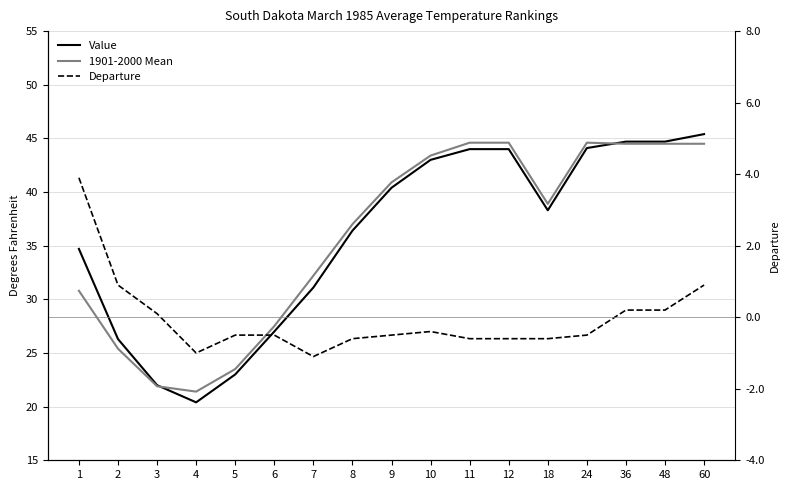

What is the difference between the maximum and minimum values in the Value series?

25.0